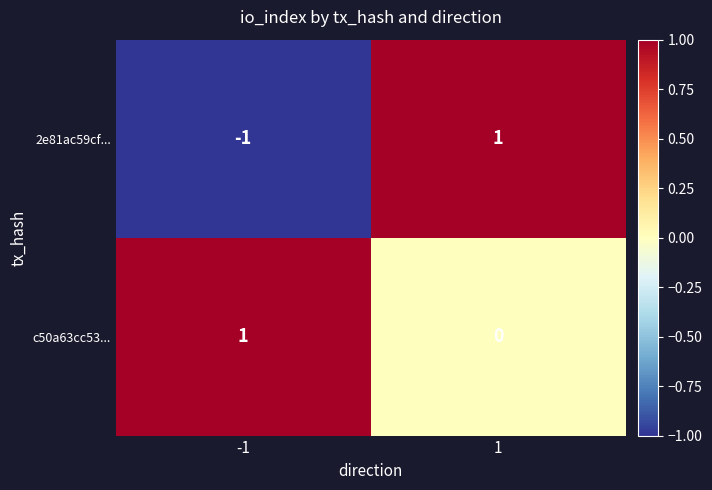

Rank the series by their average value, from lowest to highest.

2e81ac59cf..., c50a63cc53...